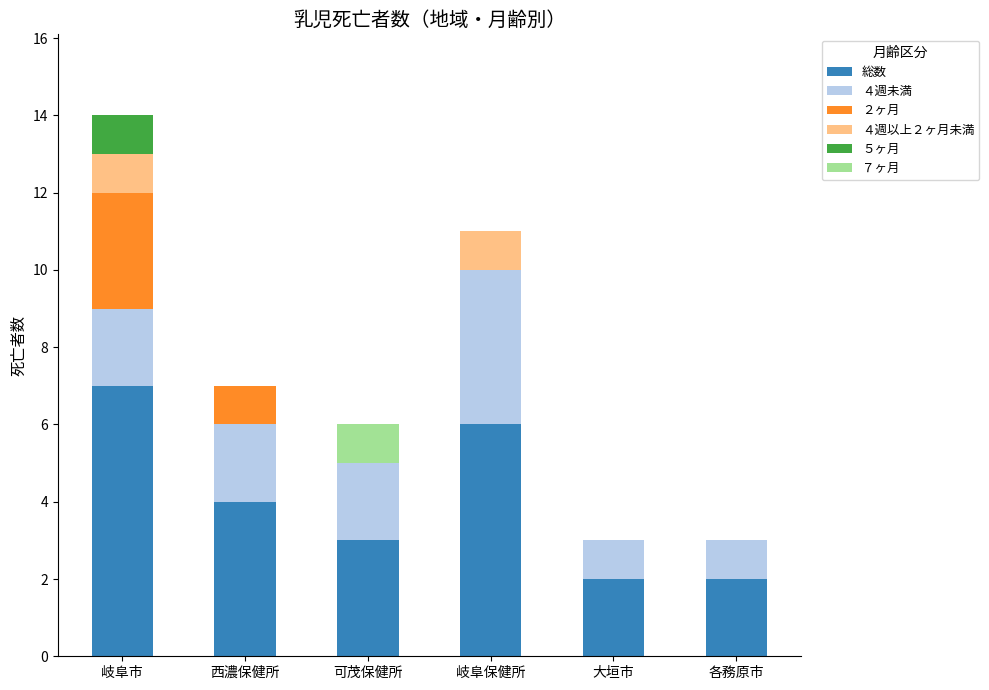

What is the total value across all series at 岐阜市?

14